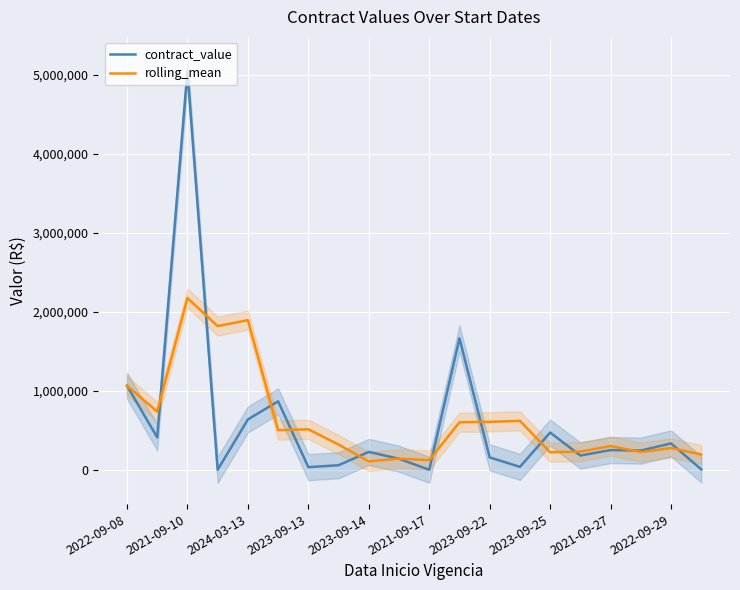

What is the maximum value shown in the chart?

5045484.6